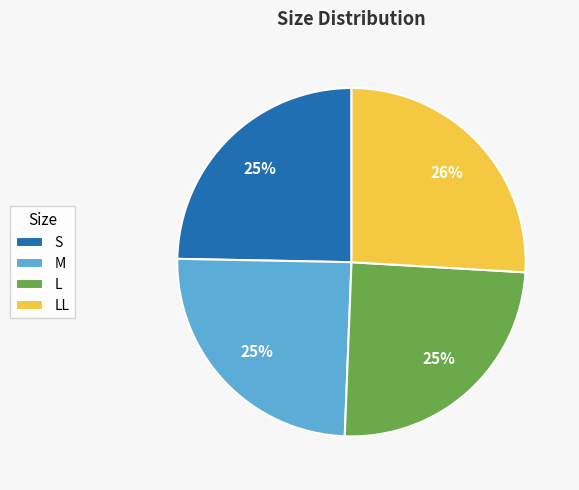

What percentage is the LL slice, to the nearest percent?

26%